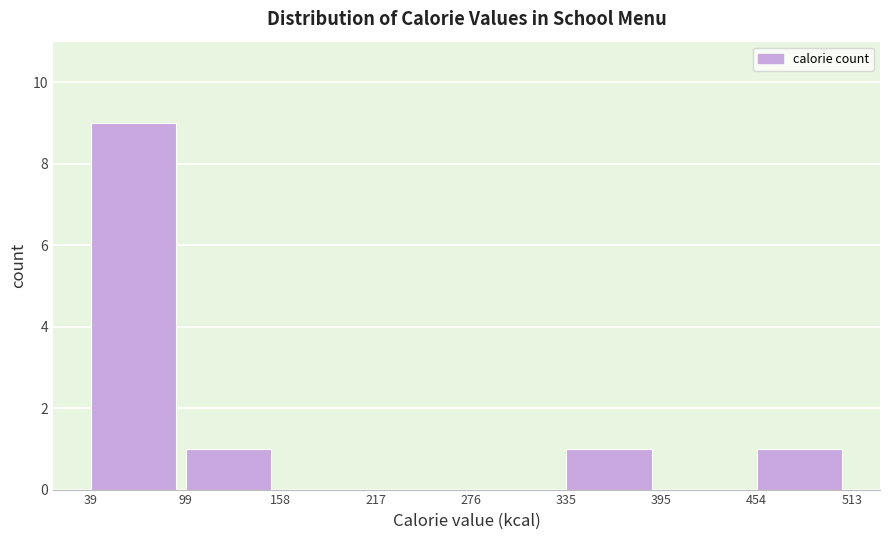

How tall is the bar that spans 454 to 513 on the x-axis? The values are not printed on the chart, so give them approximately, as read against the axis.

1